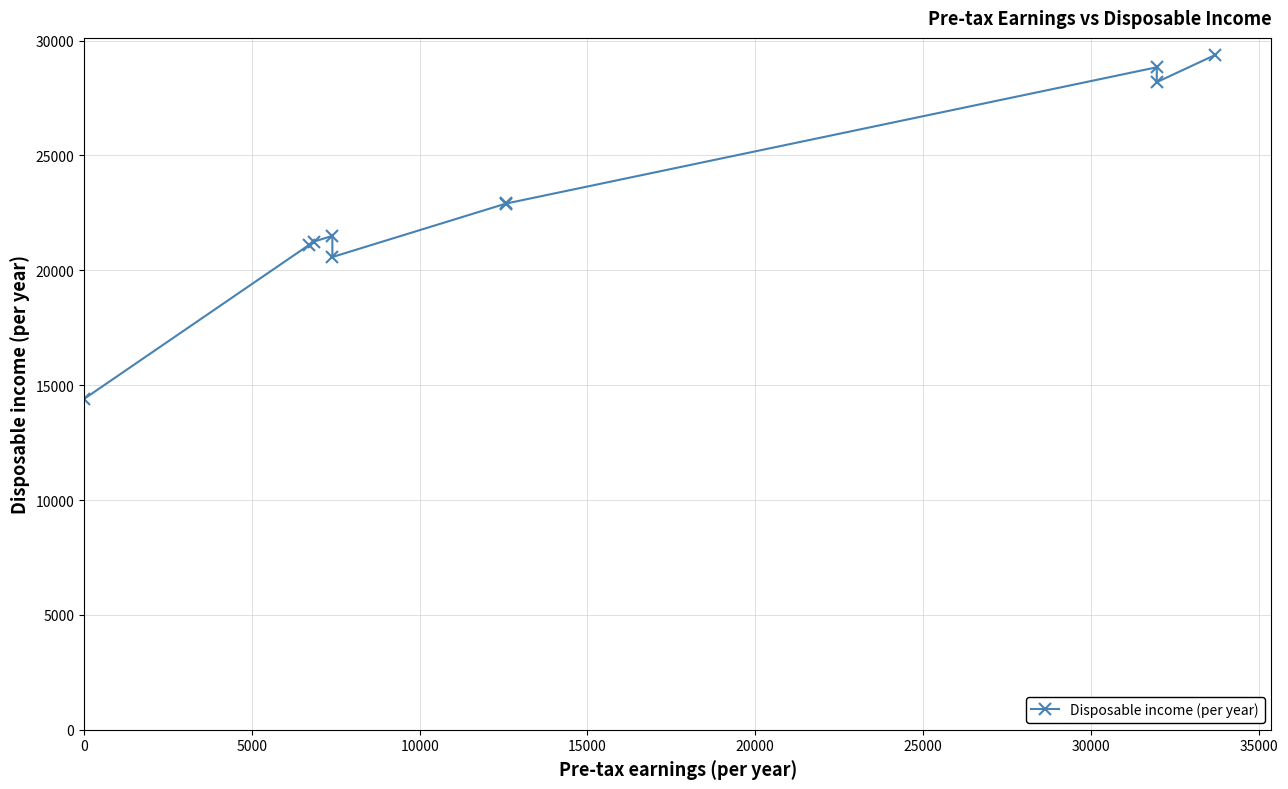

How many interior local valleys (lower than both neighbors) does the data have?

2